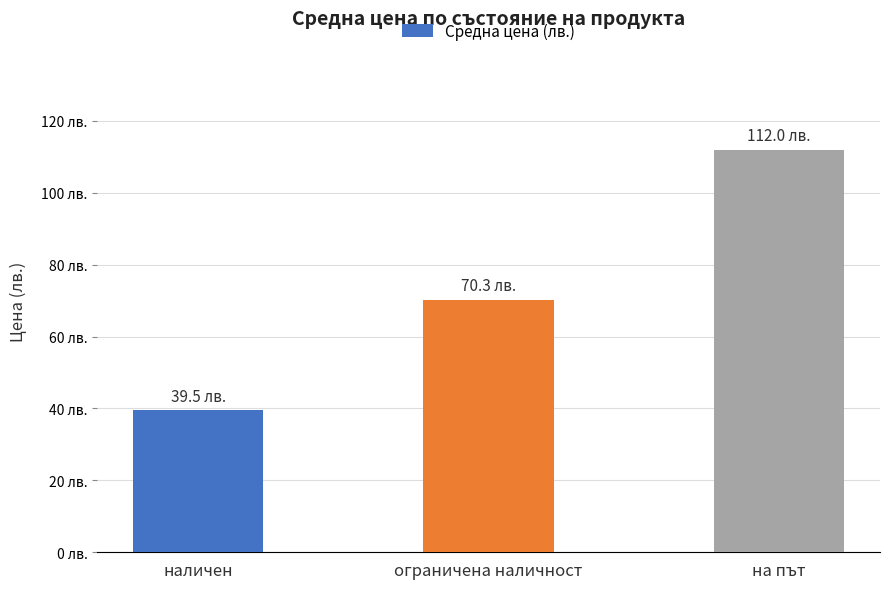

What is the ratio of the value at ограничена наличност to the value at на път?

0.6